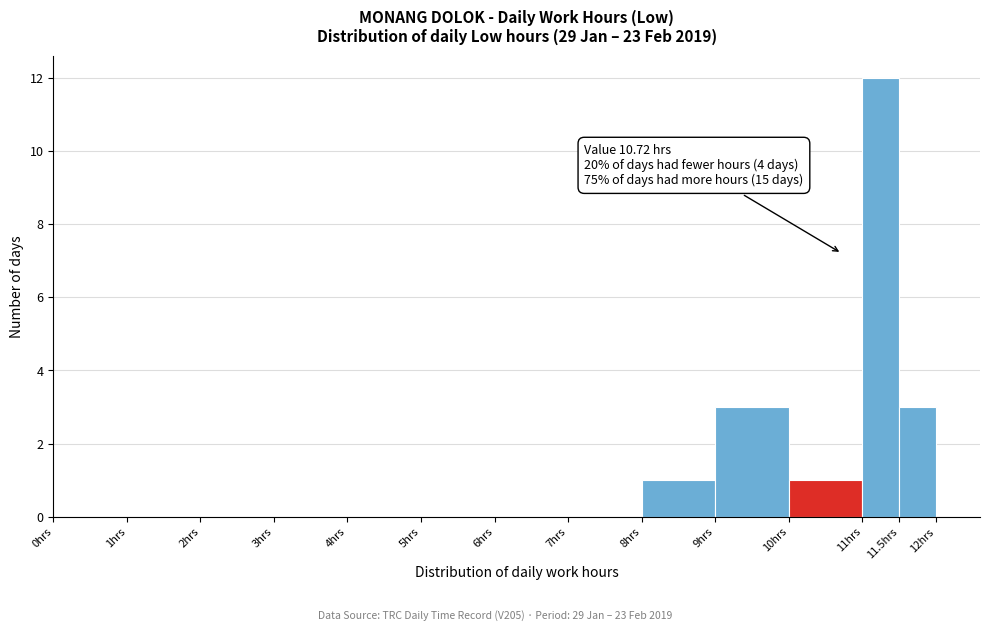

Which range on the x-axis has the tallest bar?

11.0 to 11.5